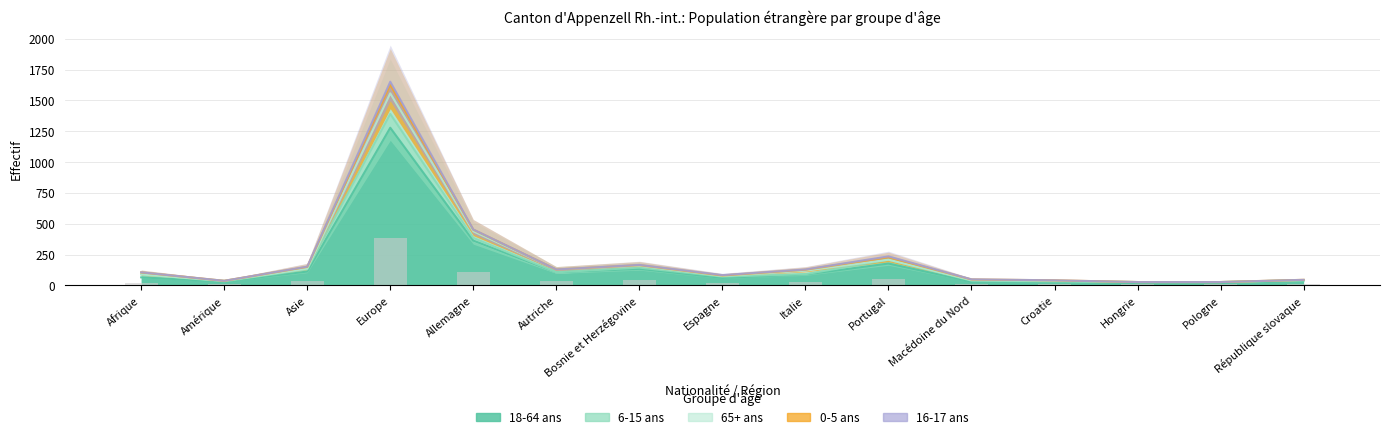

How many data points in 6-15 ans (Total) are less than 7?

7